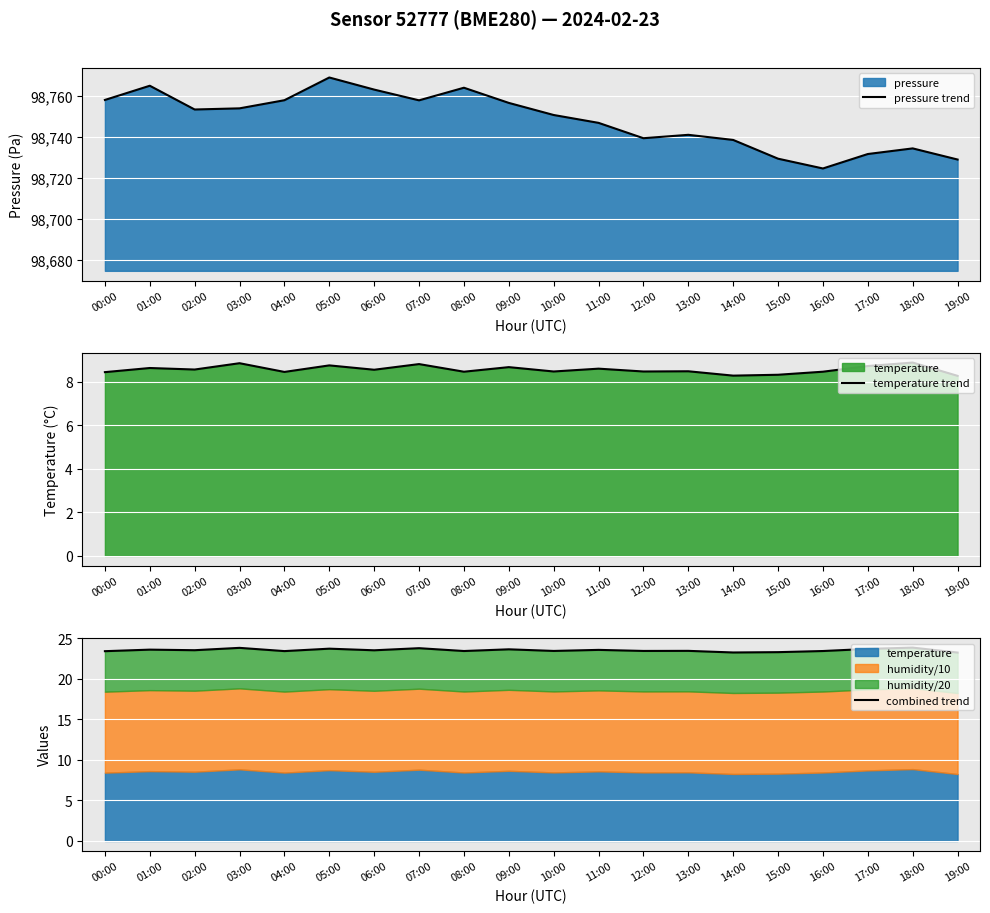

The combined trend series shows 23.6 at 01:00. True or false?

True